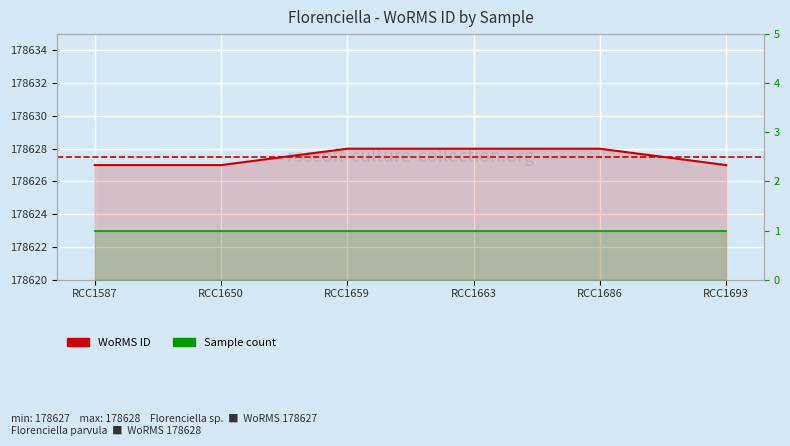

What is the greatest value displayed?

178628